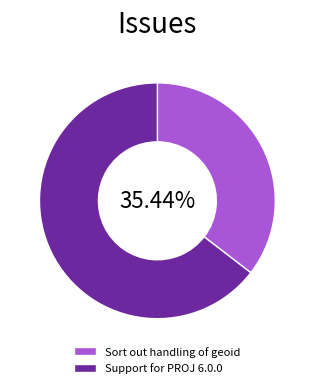

Is the sum of Sort out handling of geoid and Support for PROJ 6.0.0 greater than half?

Yes